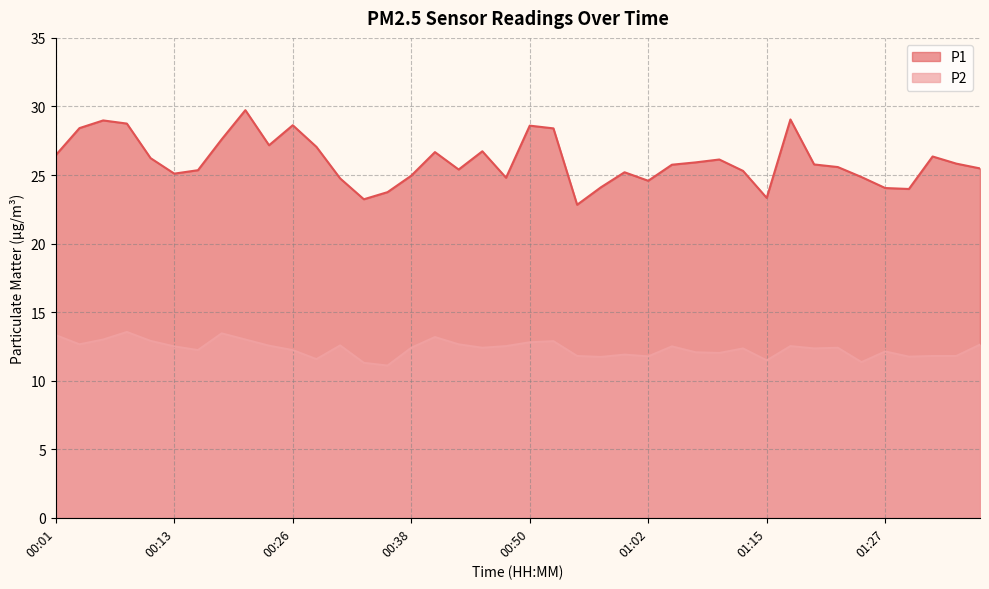

True or false: P2 and P1 cross at least once.

False